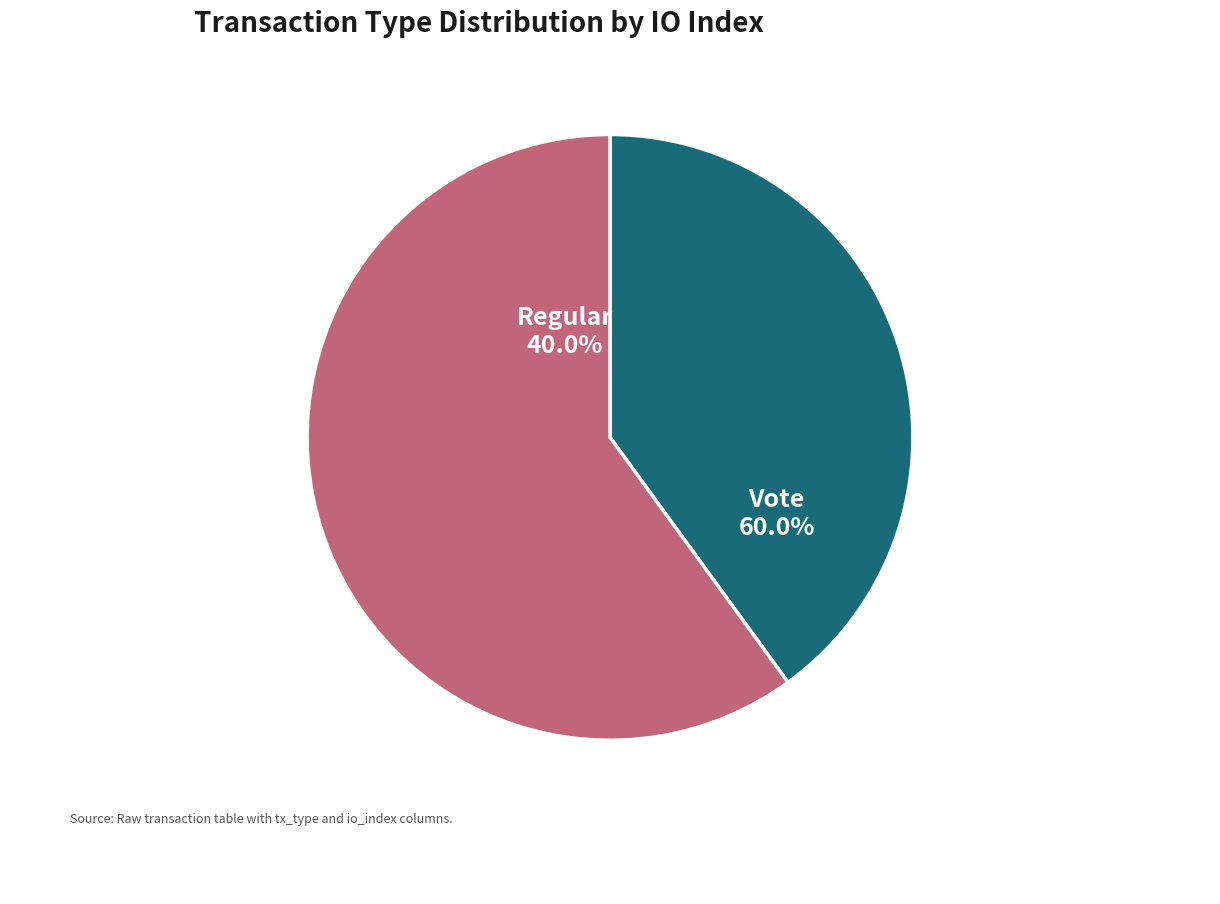

To the nearest percent, what is the combined percentage of Vote and Regular?

100%